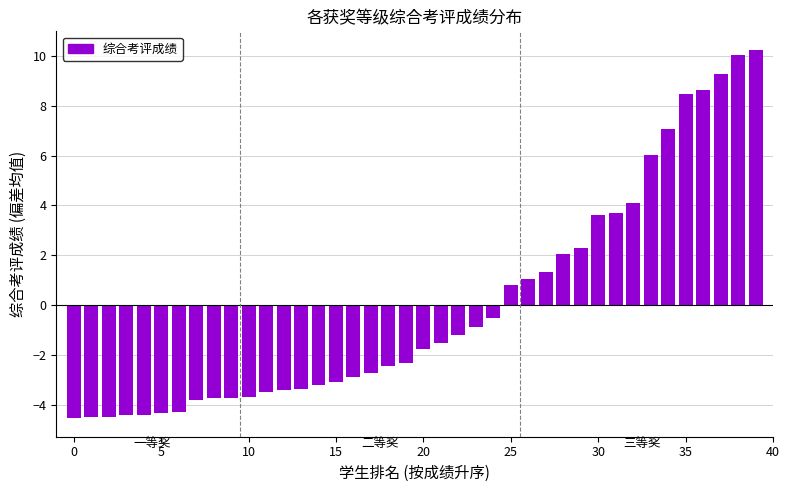

What is the value of the 20th bar from the left?

-2.3